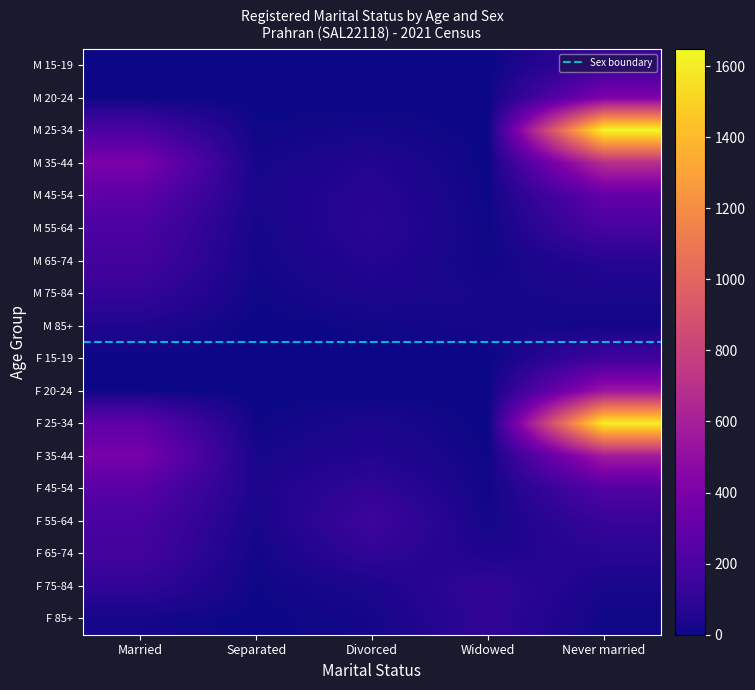

Reading left to right, list all the values displayed in this chart.

Married: 0	3	204	401	275	207	176	121	49	0	7	283	385	254	194	170	106	20
Separated: 0	0	8	20	32	20	17	8	0	0	0	6	25	38	26	13	6	0
Divorced: 0	0	20	58	73	84	61	43	10	0	0	39	56	109	154	106	38	18
Widowed: 0	0	0	0	4	7	10	23	23	0	0	0	5	8	17	42	110	103
Never married: 133	411	1648	683	300	194	71	32	14	154	542	1609	576	235	129	79	29	9